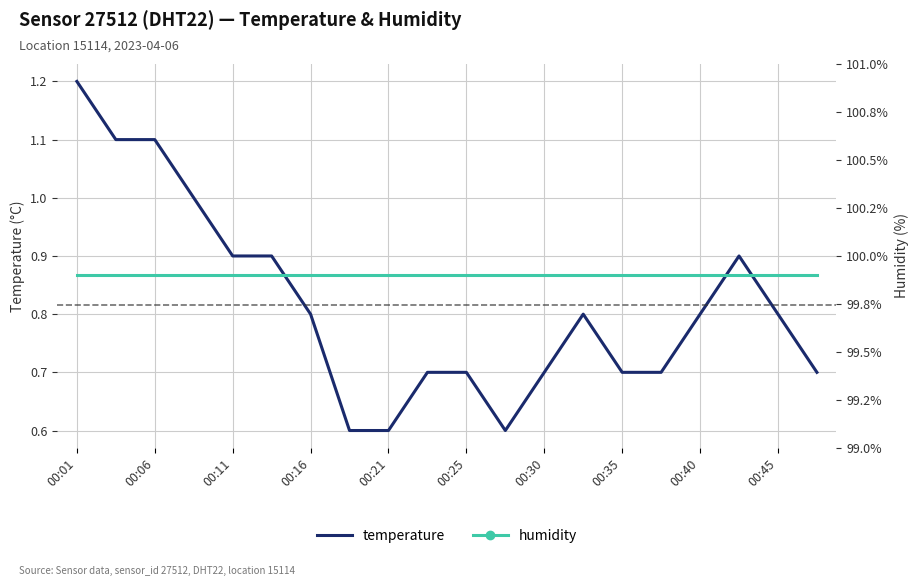

What is the average value of the temperature series?

0.8